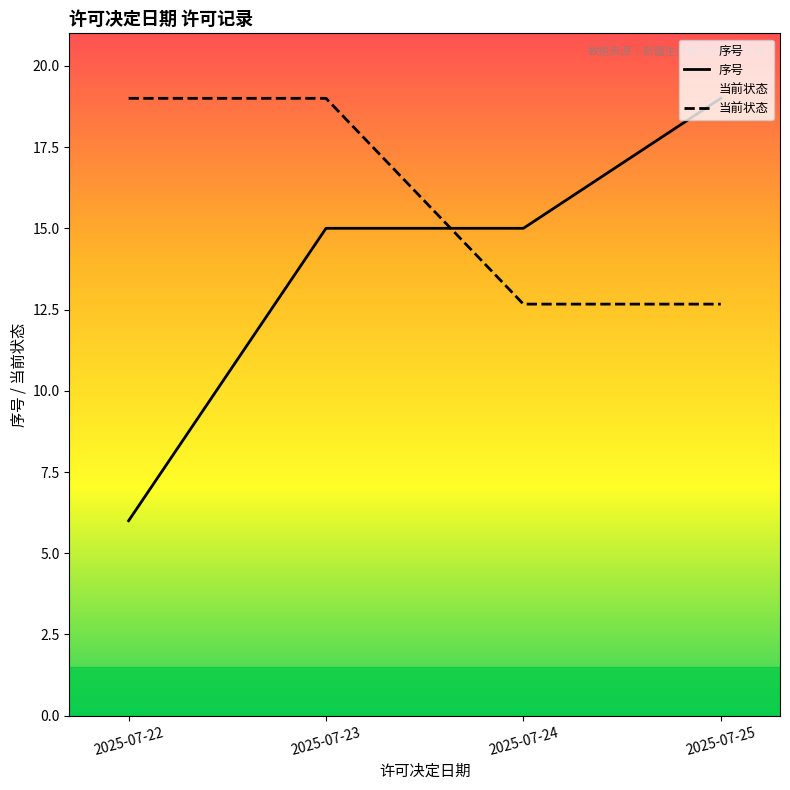

At which label does 序号 first exceed 15?

2025-07-25